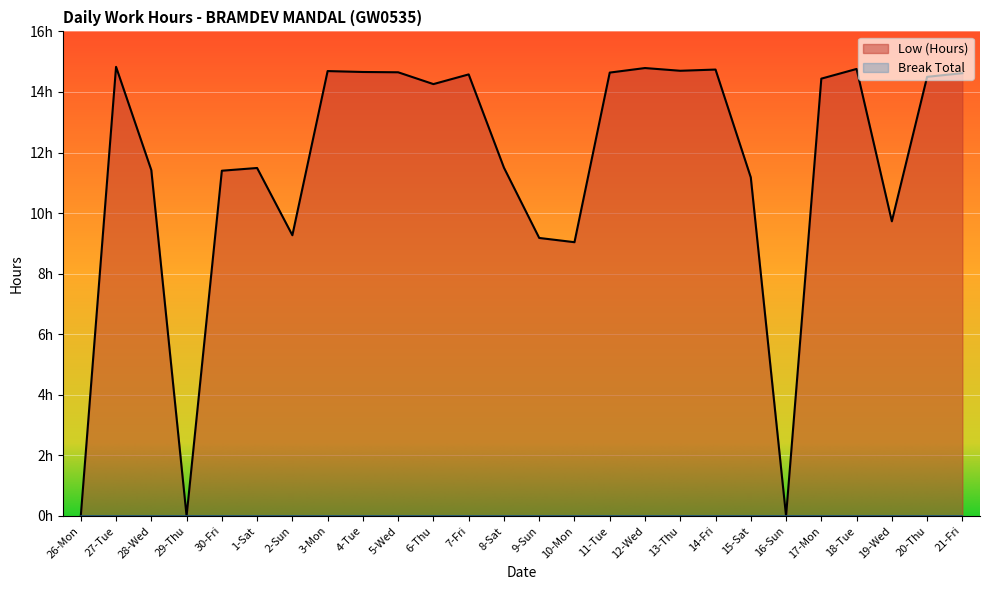

Reading left to right, list all the values displayed in this chart.

0.0	14.8	11.4	0.0	11.4	11.5	9.3	14.7	14.7	14.7	14.3	14.6	11.5	9.2	9.0	14.6	14.8	14.7	14.7	11.2	0.0	14.4	14.8	9.7	14.5	14.6